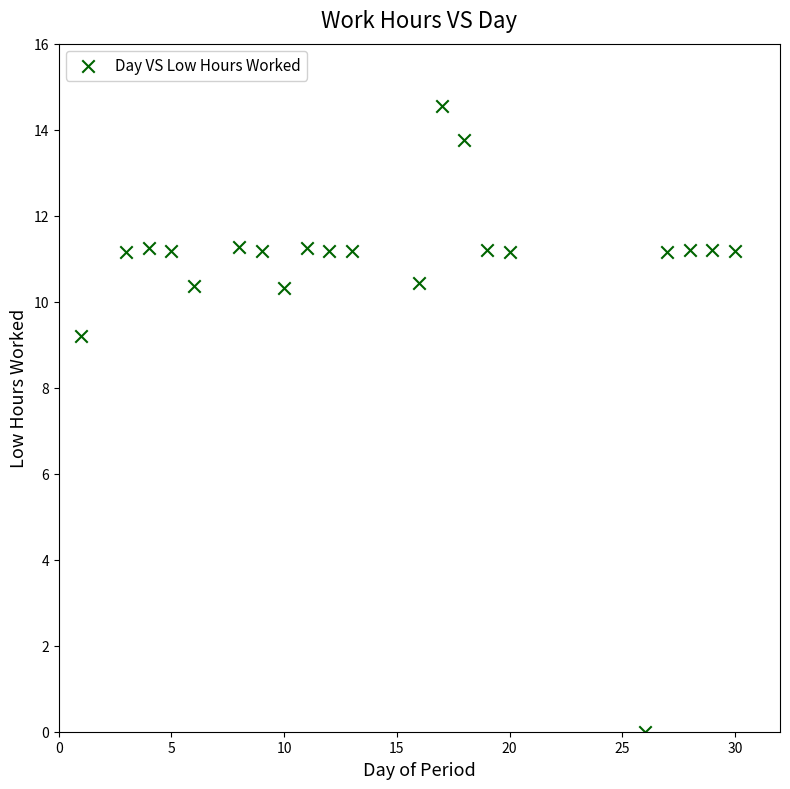

What Y value in the scatter plot is closest to 7?

9.2